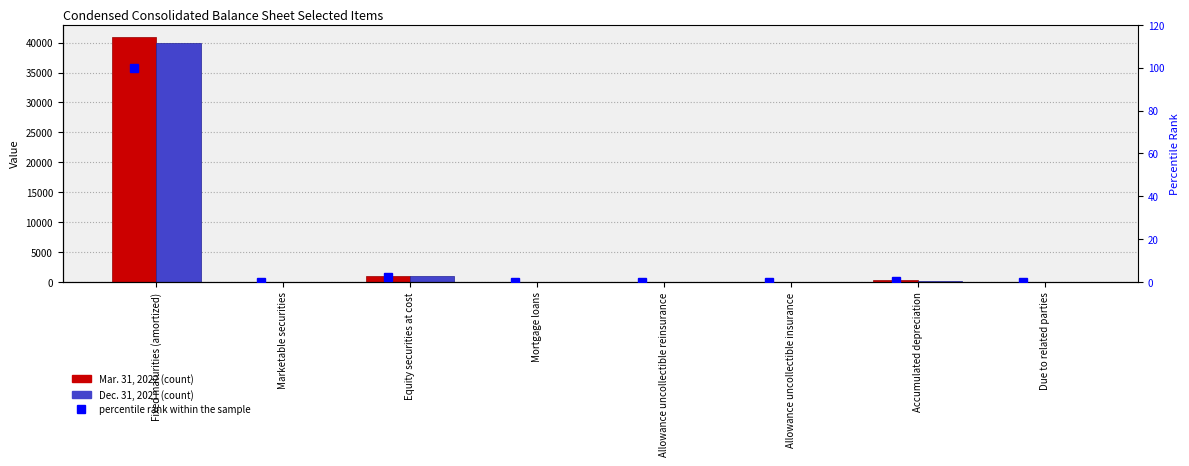

At which category is the sum across all series the highest?

Fixed maturities (amortized)